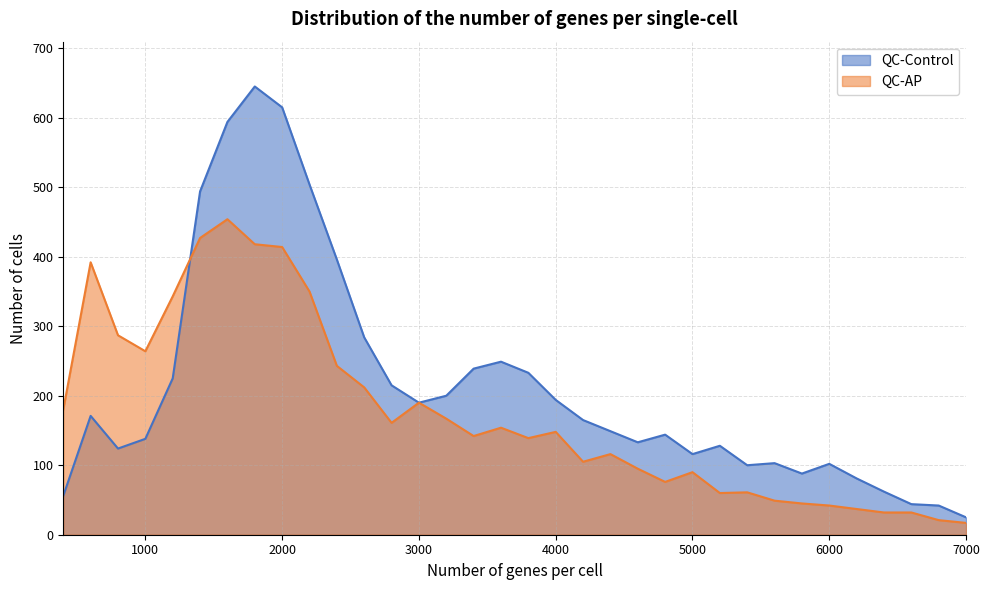

At which label does QC-AP first exceed 148?

400